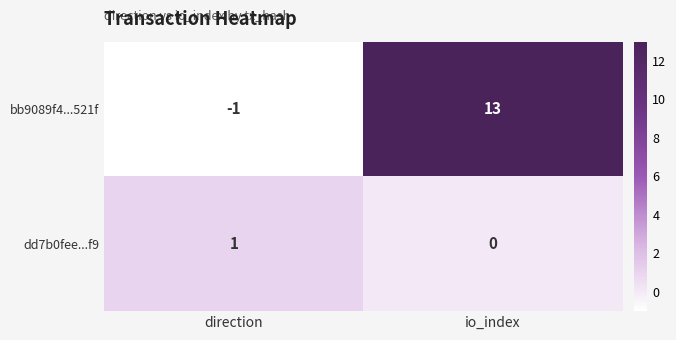

Rank the series by their average value, from lowest to highest.

dd7b0fee...f9, bb9089f4...521f